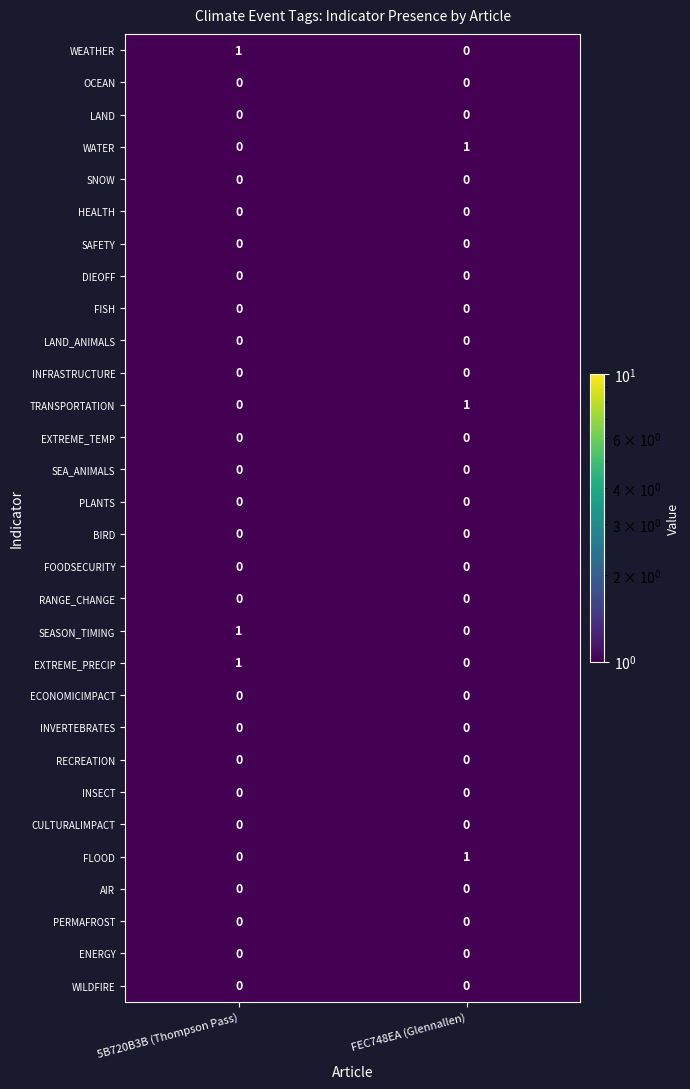

List the labels in order of SEASON_TIMING value, smallest first.

FEC748EA (Glennallen), 5B720B3B (Thompson Pass)